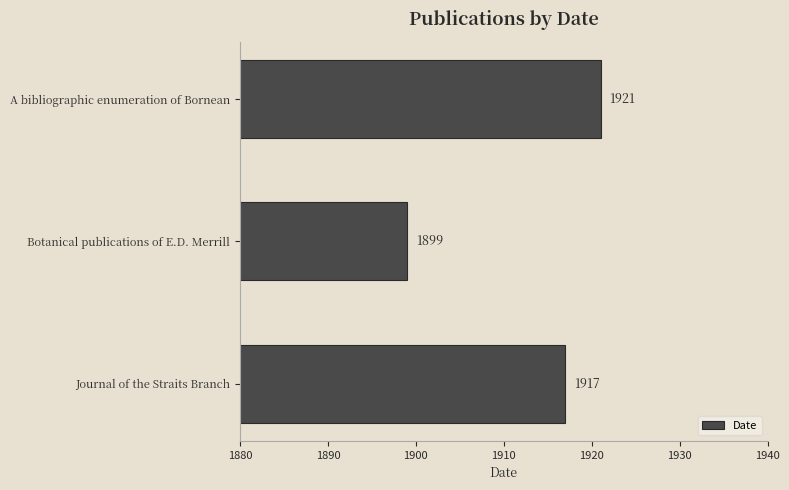

Between Botanical publications of E.D. Merrill and Journal of the Straits Branch, which is larger?

Journal of the Straits Branch